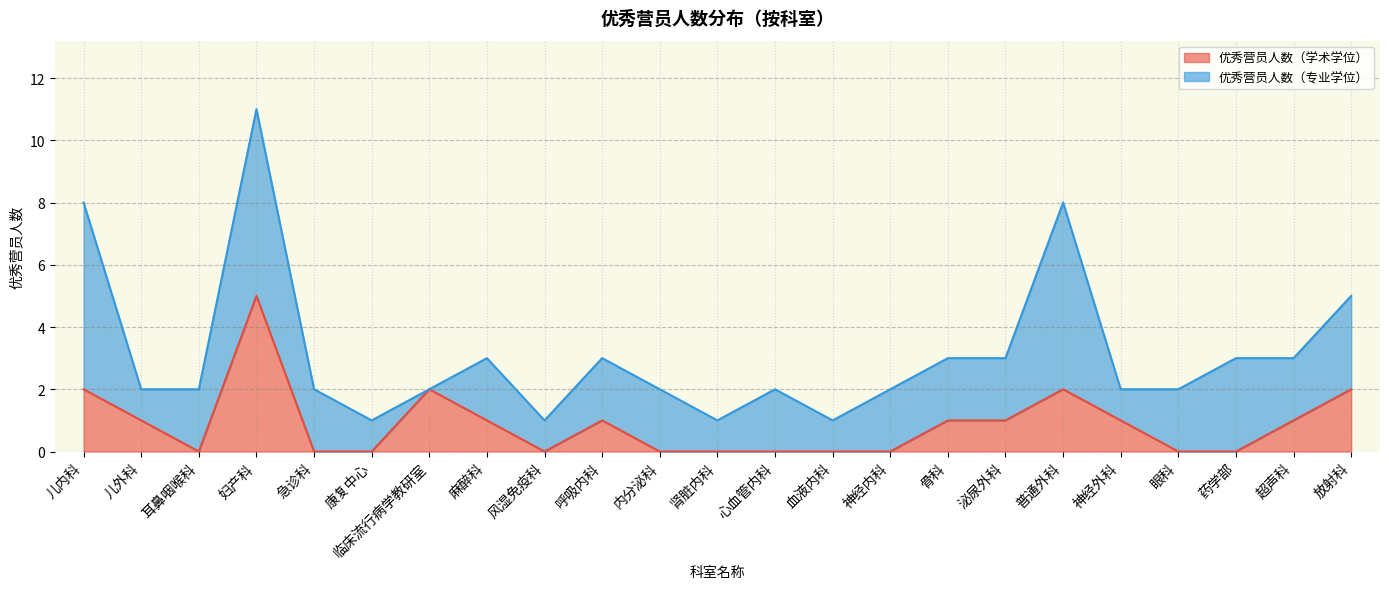

At which category does the chart reach its minimum across all series?

耳鼻咽喉科